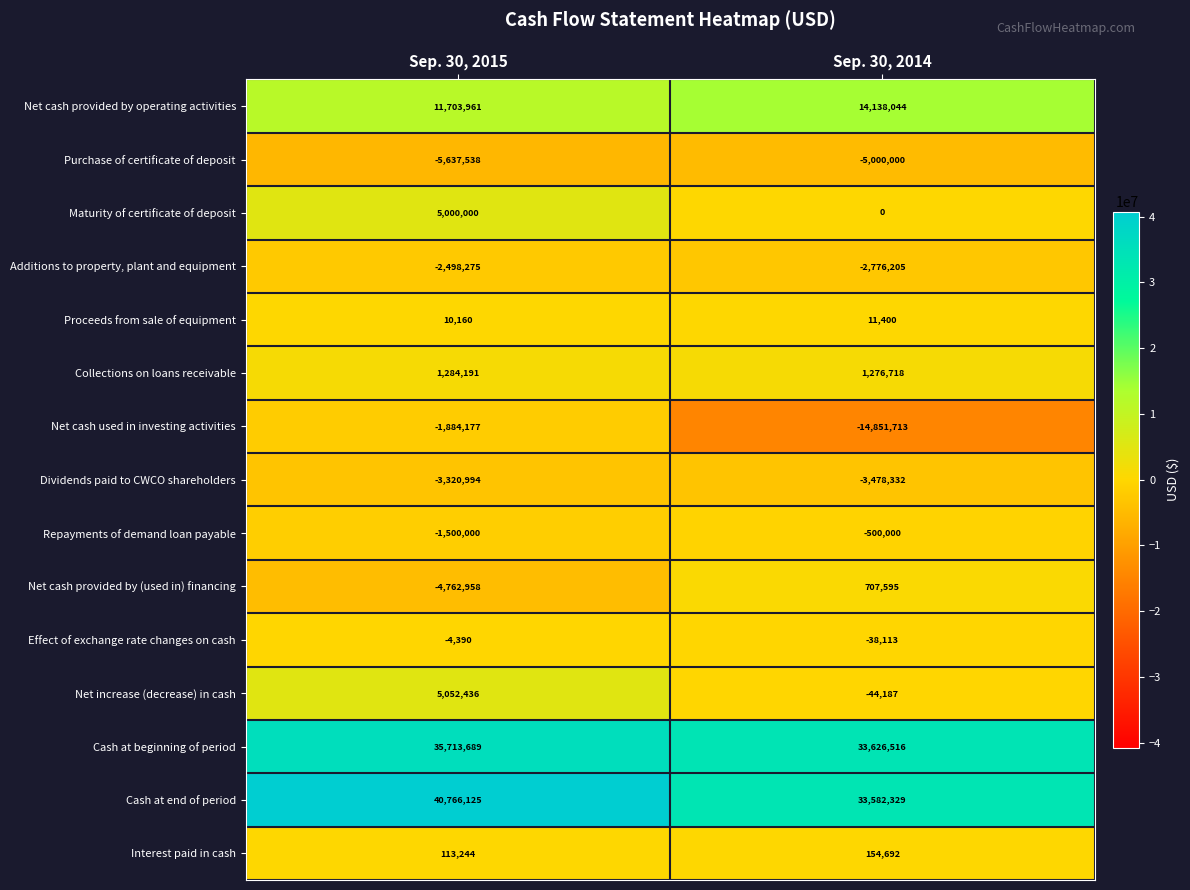

The value of Net cash used in investing activities at Sep. 30, 2014 is -14851713. True or false?

True